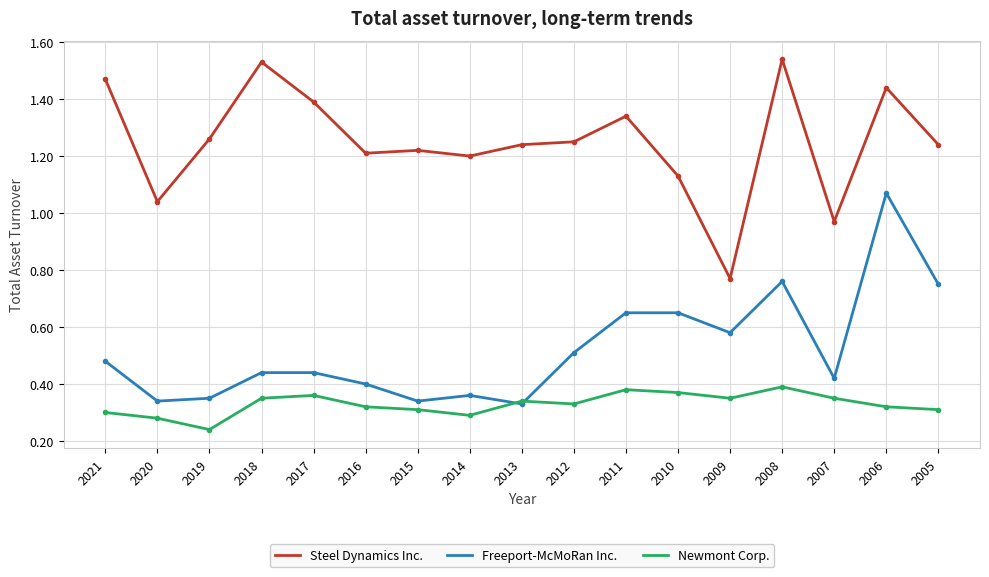

True or false: Freeport-McMoRan Inc. and Steel Dynamics Inc. cross at least once.

False